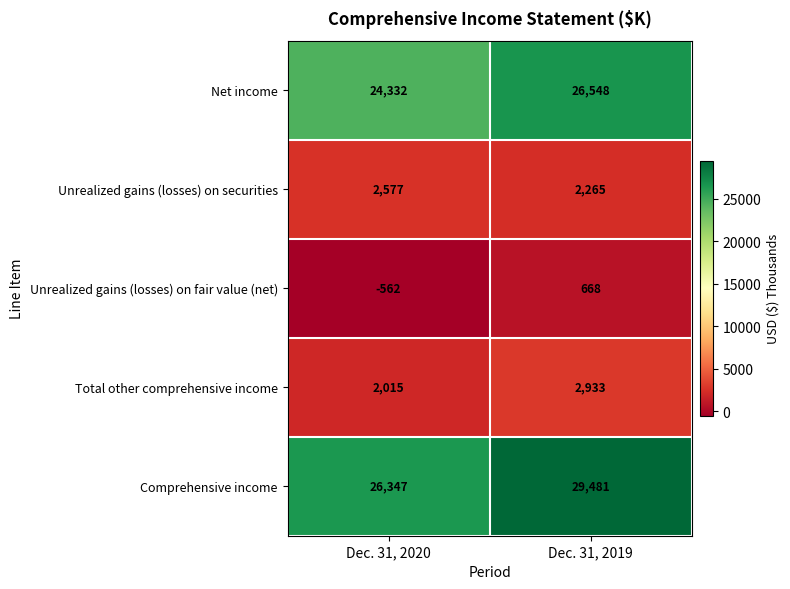

What is the maximum value for Total other comprehensive income?

2933